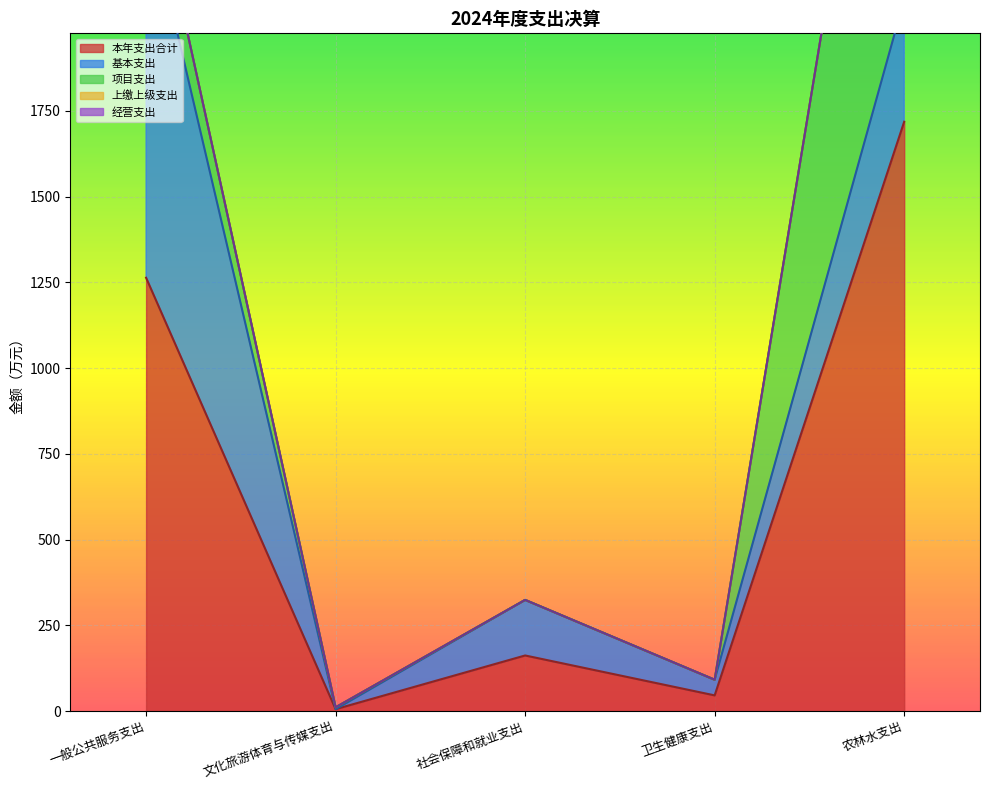

Where do 基本支出 and 项目支出 first cross each other?

一般公共服务支出 and 文化旅游体育与传媒支出